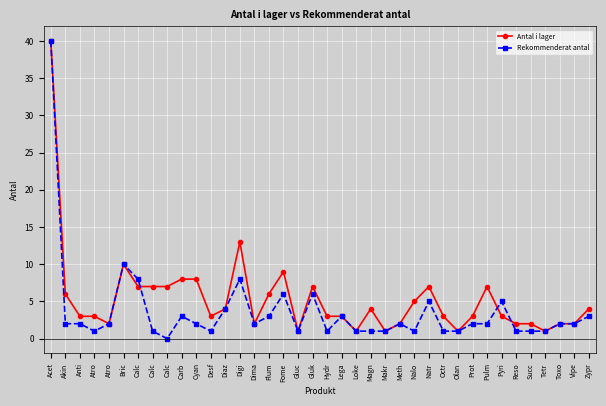

Does the chart display data point markers on the line(s)?

Yes